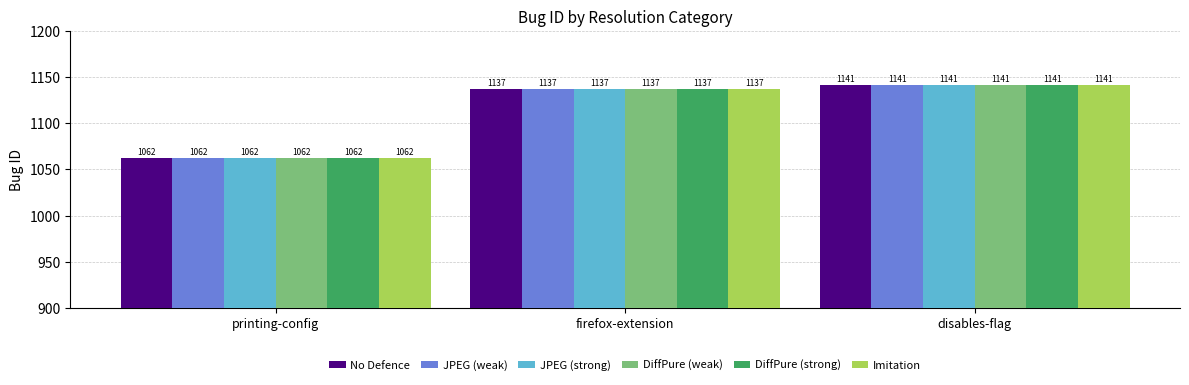

What is the difference between the maximum and minimum values in the JPEG (weak) series?

79